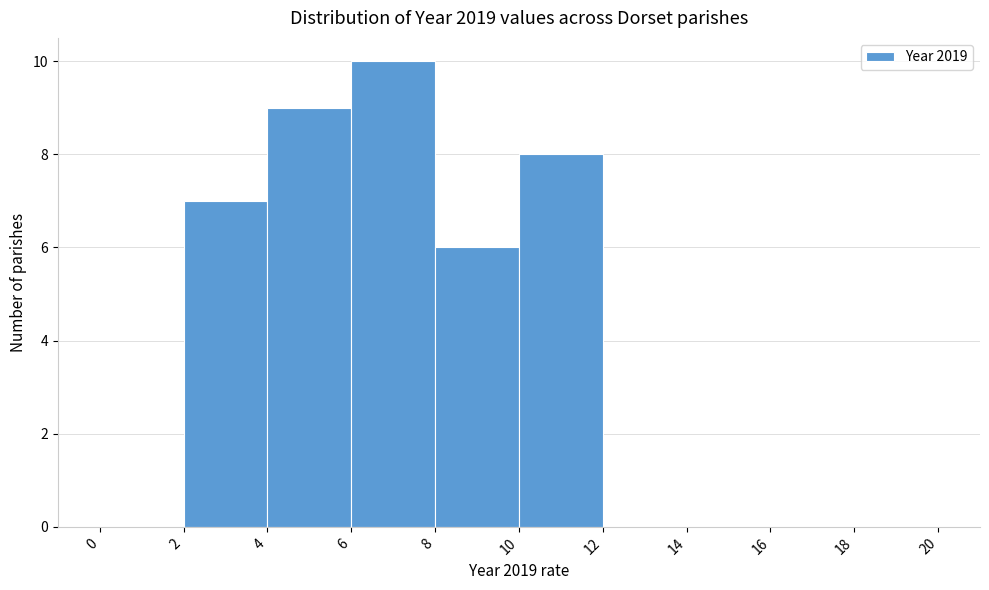

Reading left to right, transcribe this chart: for each bar, give the range it covers on the x-axis and its height. The values are not printed on the chart, so give them approximately, as read against the axis.

0 to 2: 0
2 to 4: 7
4 to 6: 9
6 to 8: 10
8 to 10: 6
10 to 12: 8
12 to 14: 0
14 to 16: 0
16 to 18: 0
18 to 20: 0